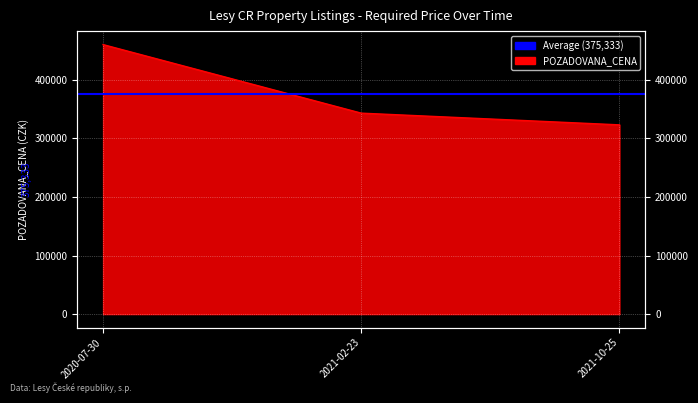

Count the number of data series in this chart.

1